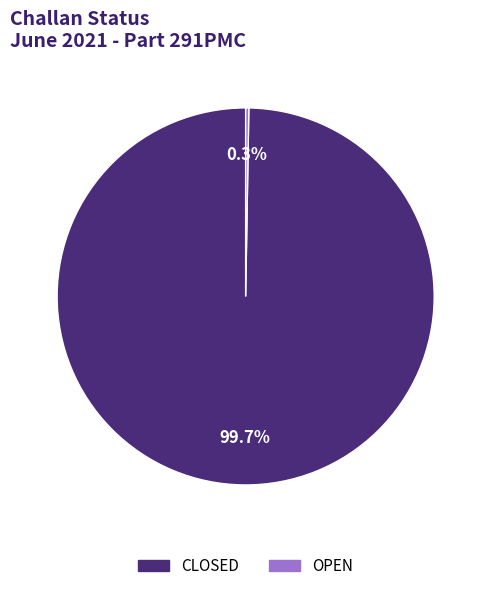

Does CLOSED represent more than half of the total?

Yes